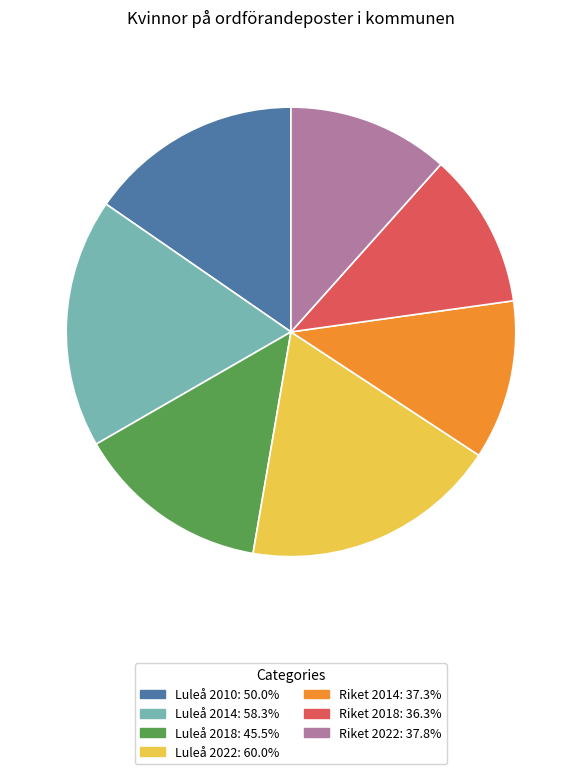

Approximately how many times larger is the value at Luleå 2018: 45.5% compared to Riket 2022: 37.8%?

1.2